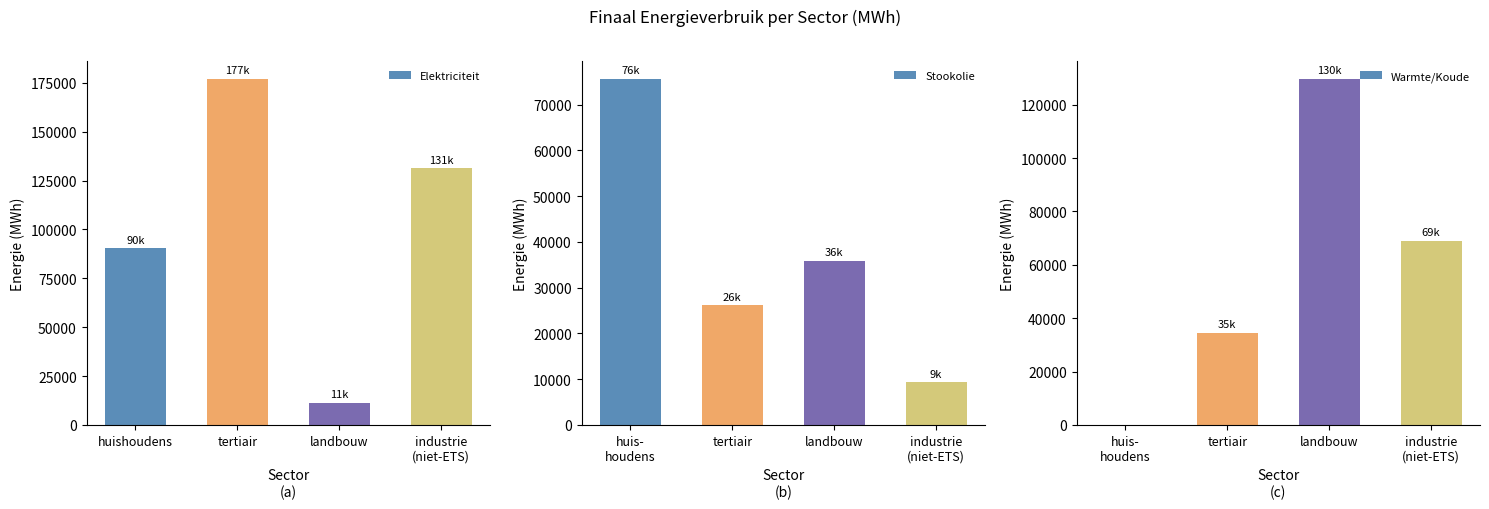

How many categories are shown in the chart?

4